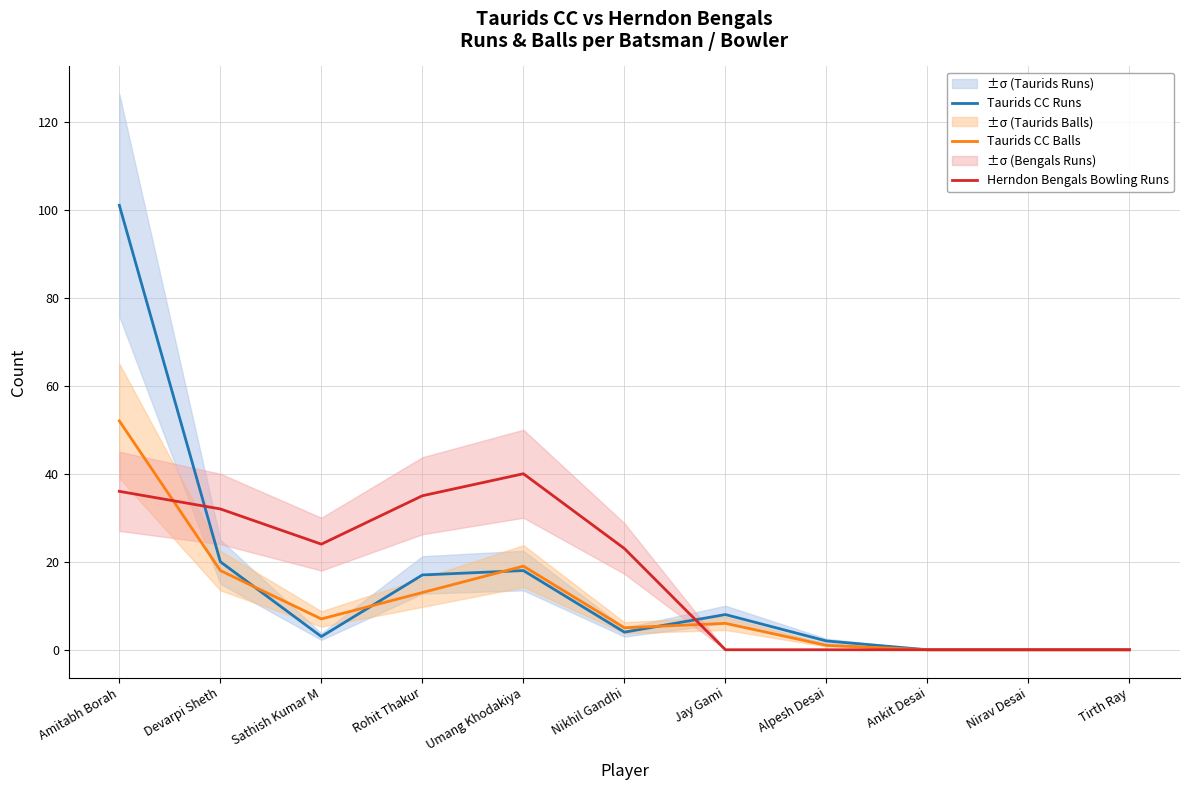

Is it true that Taurids CC Balls equals 19 at Umang Khodakiya?

True